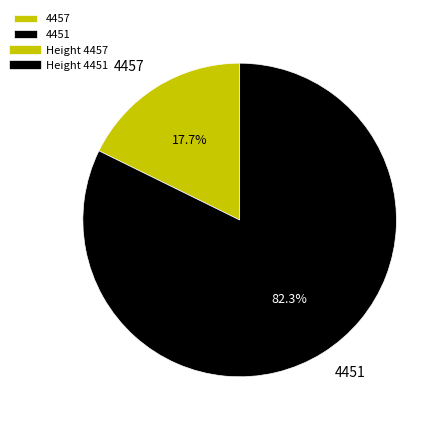

Count the number of slices in the pie.

2